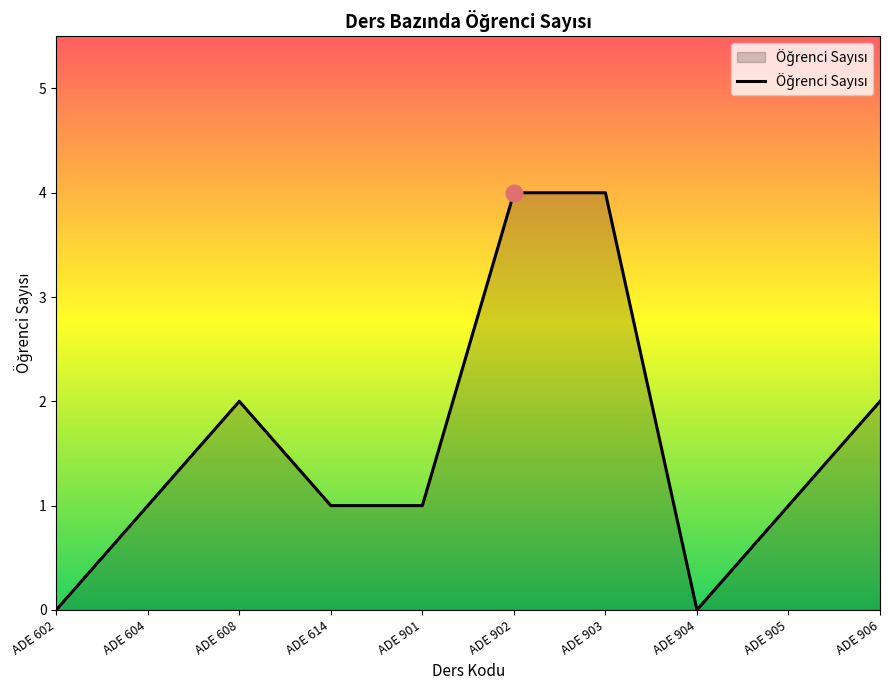

Between ADE 608 and ADE 602, which is larger?

ADE 608